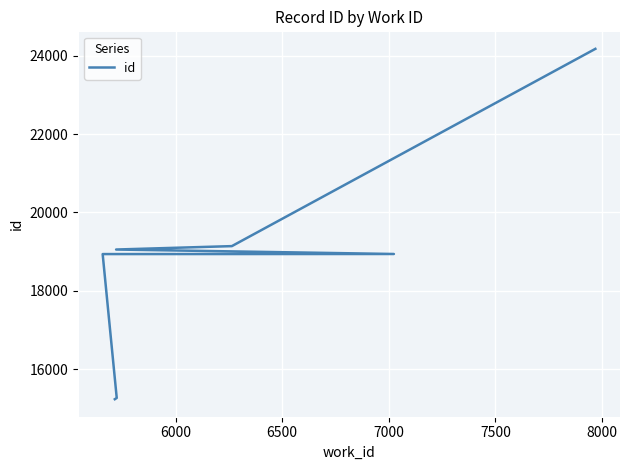

Reading left to right, extract all data points from this chart.

15232	15264	18937	18939	19053	19140	24176